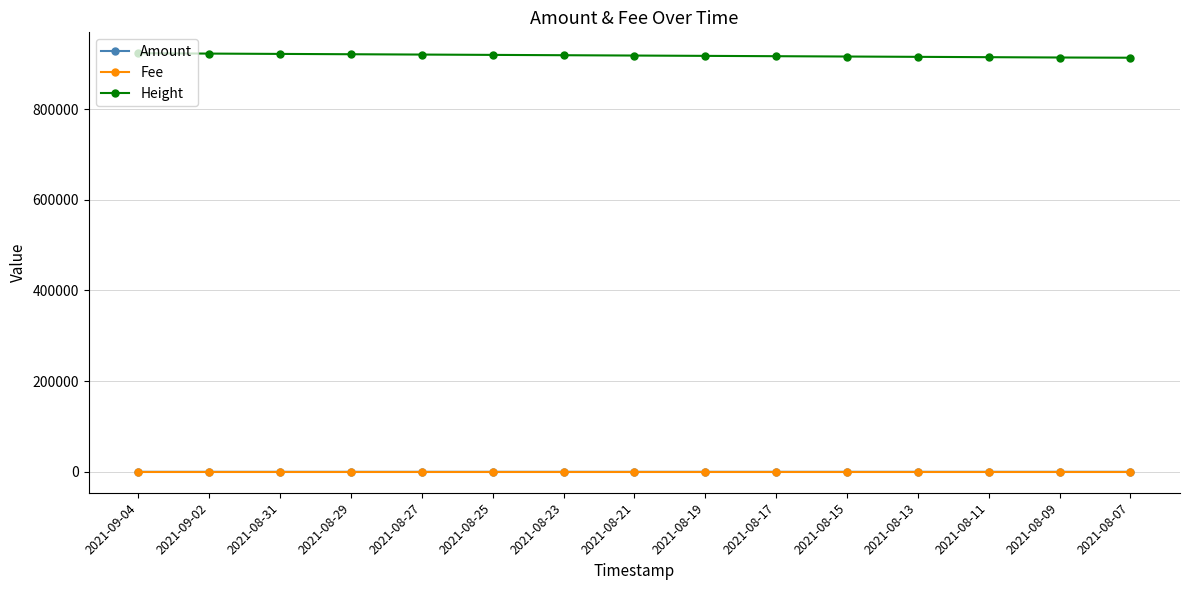

In Amount, how many points are higher than both neighbors (excluding endpoints)?

3